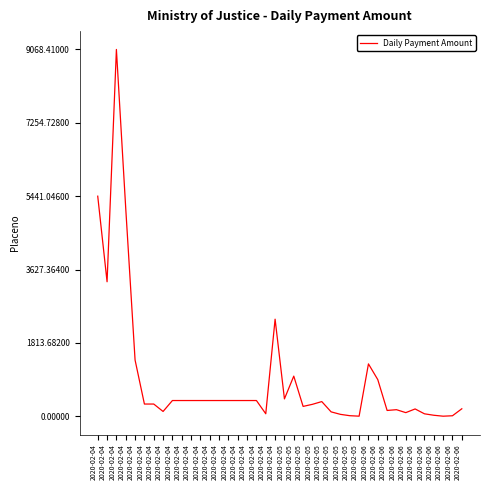

How many interior local peaks (higher than both neighbors) does the data have?

7